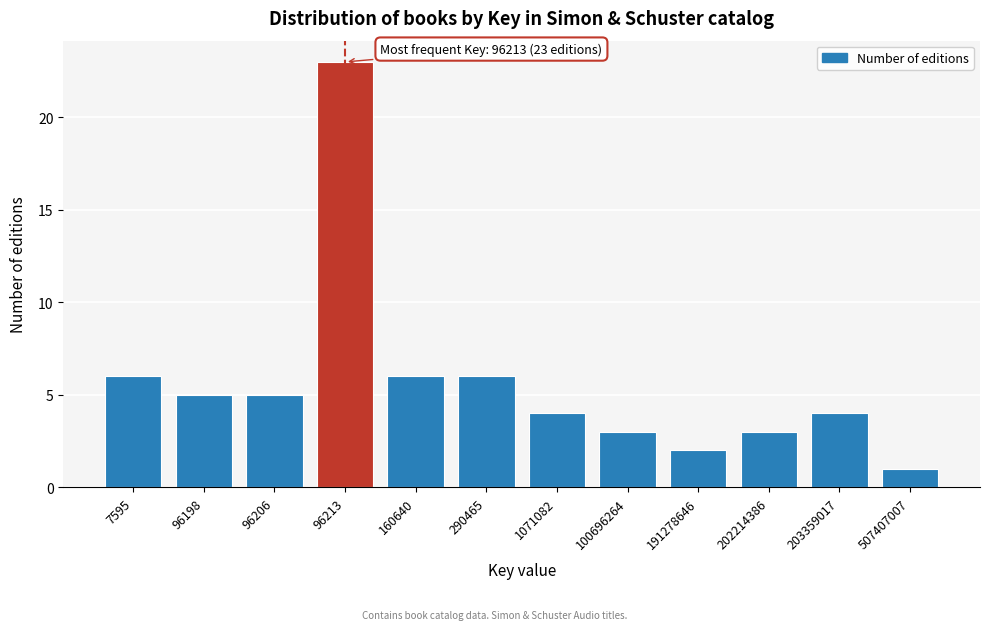

Reading right to left, transcribe all the data shown in this chart.

1	4	3	2	3	4	6	6	23	5	5	6